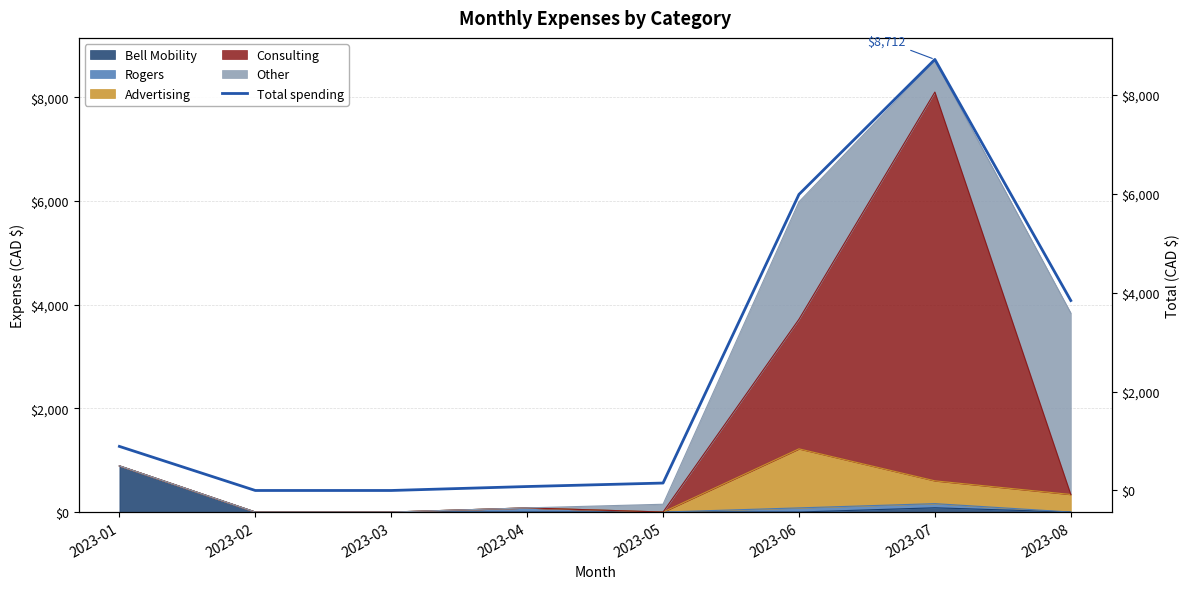

What is the highest value of the Bell Mobility series?

891.0